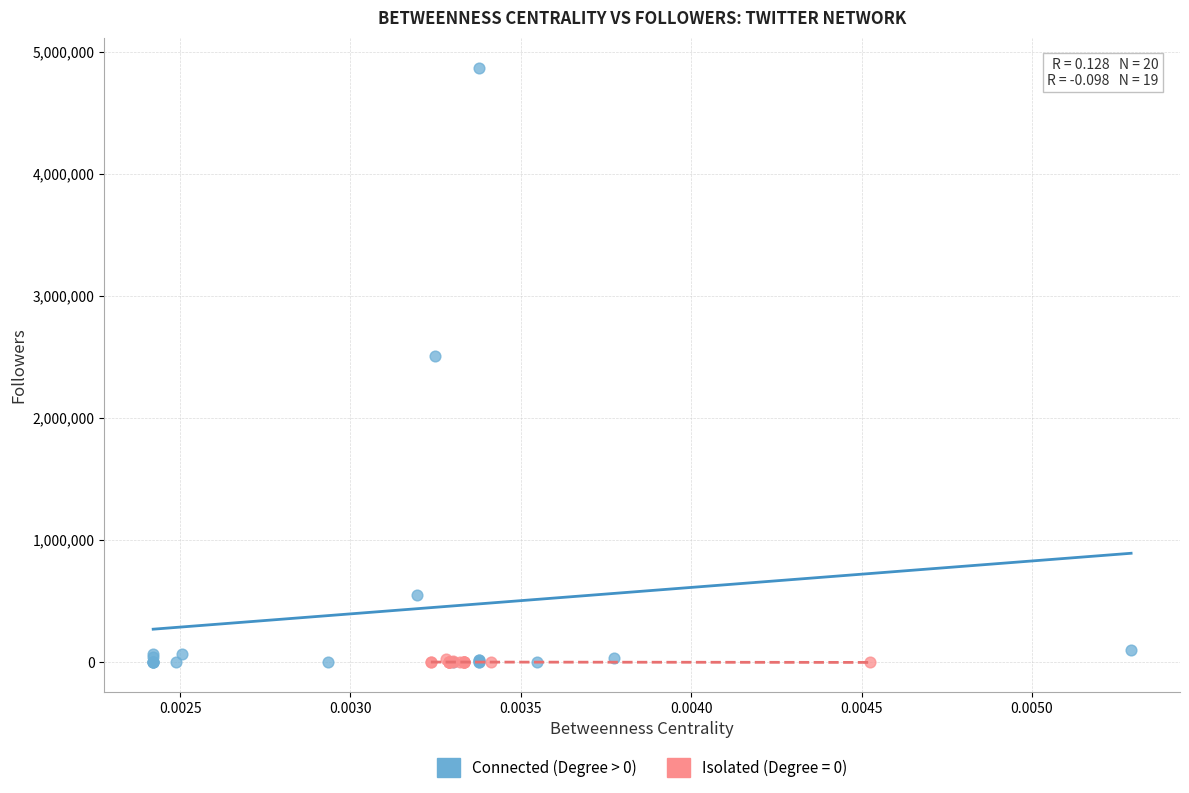

Which series contains the highest Y value?

Connected (Degree > 0)